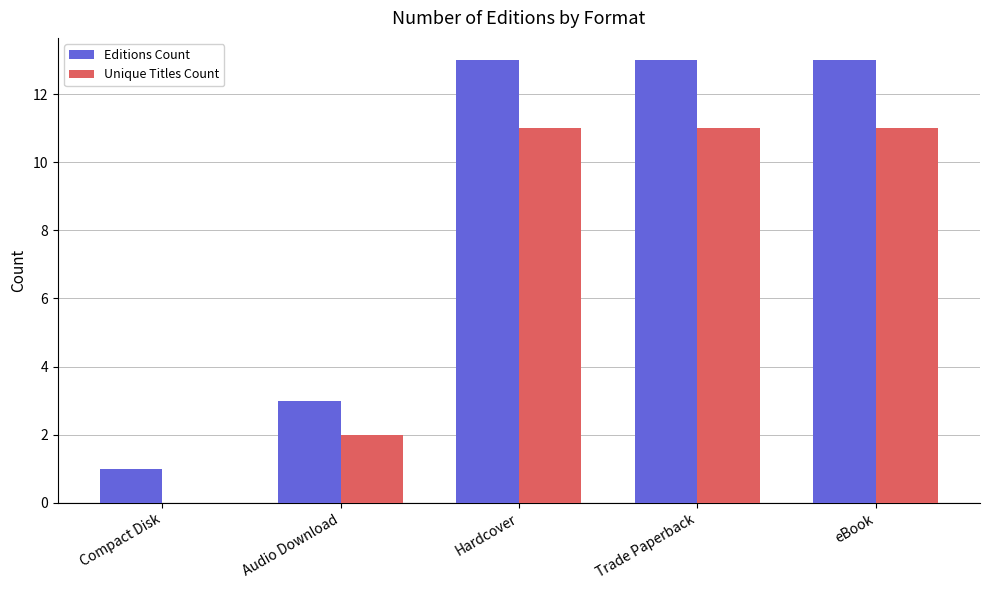

How many groups of bars are there?

5